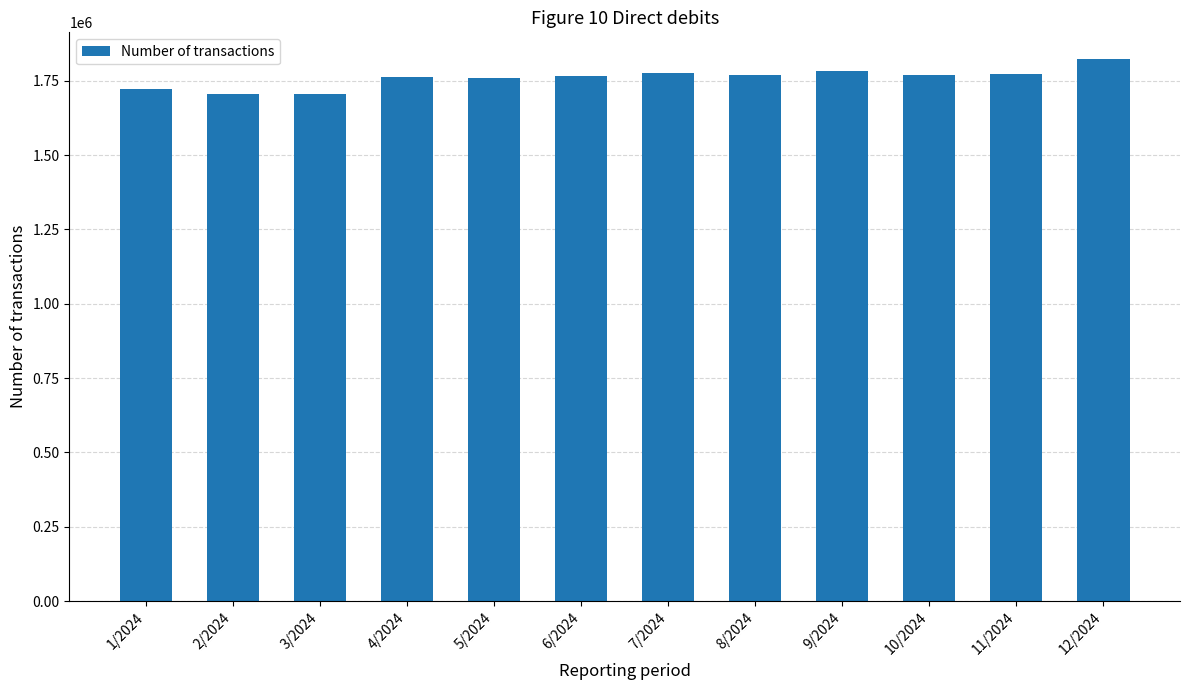

Where does the data first go above 1768230?

7/2024